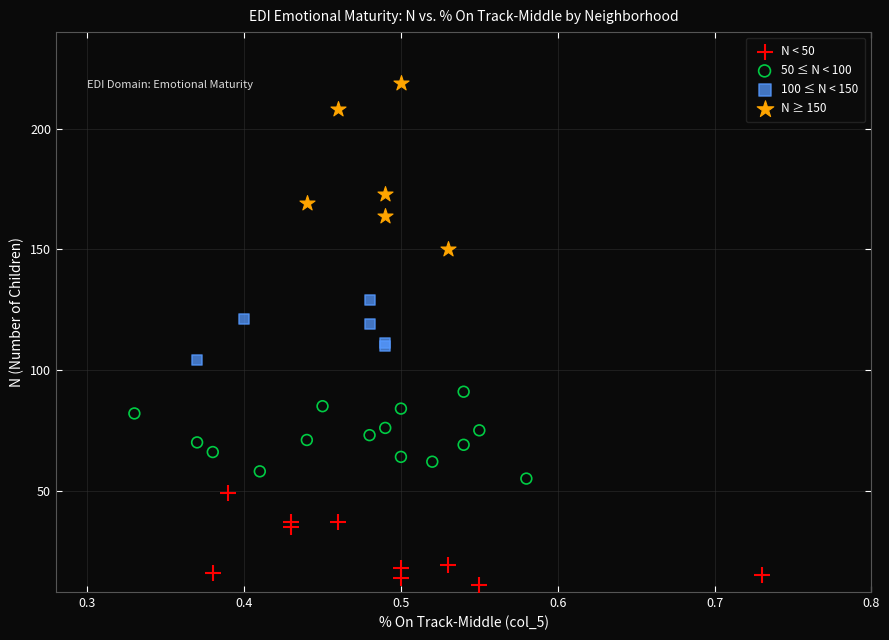

What are all the series names shown in the legend?

N < 50, 50 ≤ N < 100, 100 ≤ N < 150, N ≥ 150